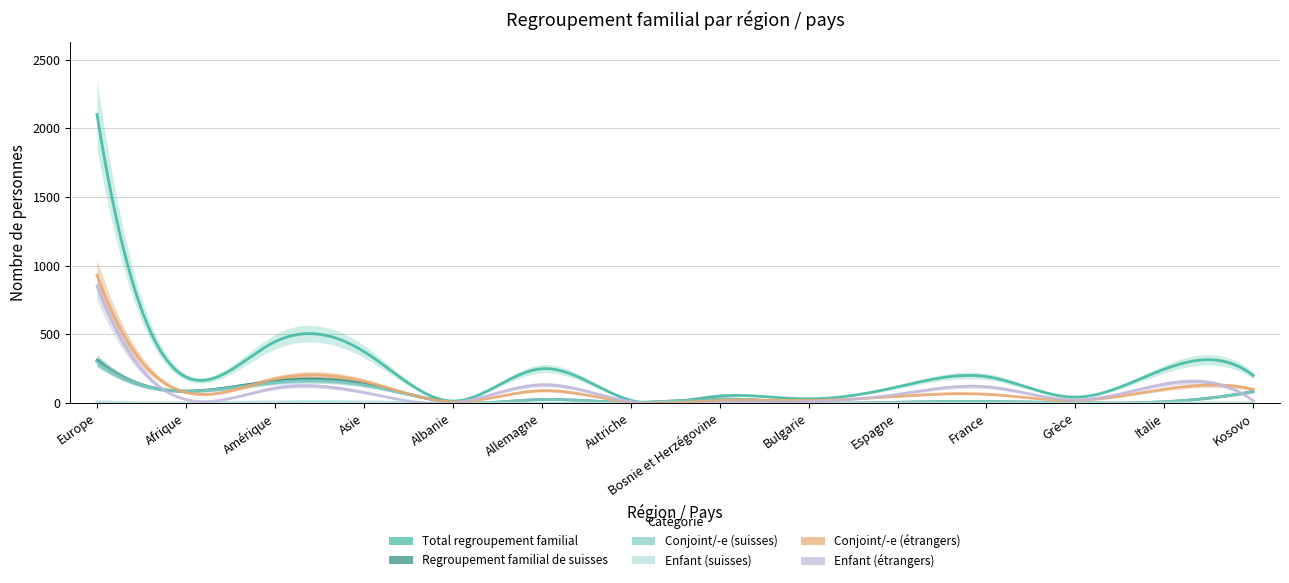

What position from the left is Amérique?

3